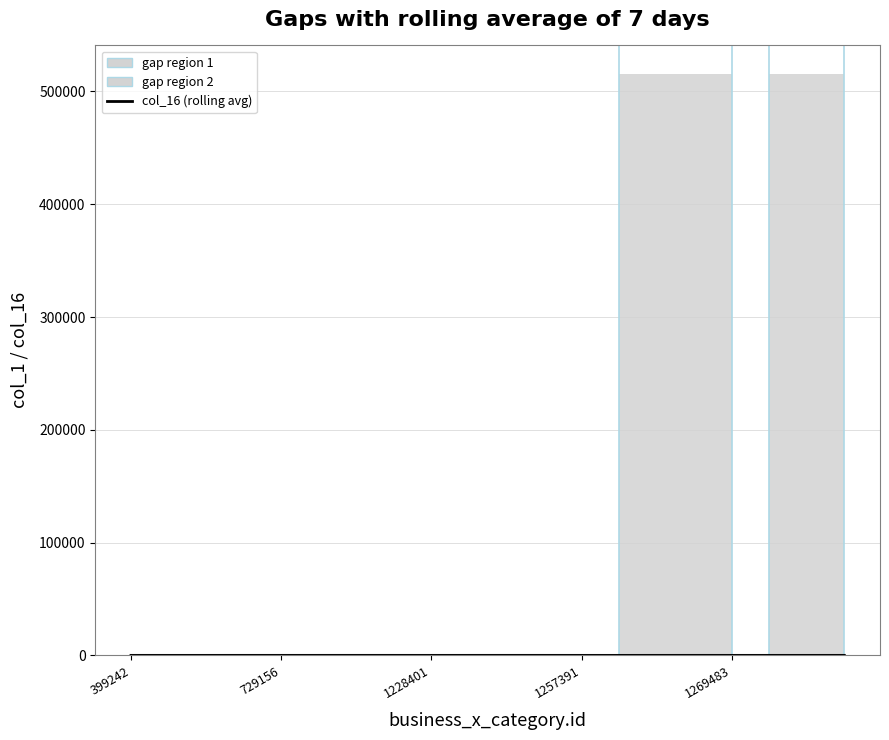

Is this an area chart (filled region under the line)?

No